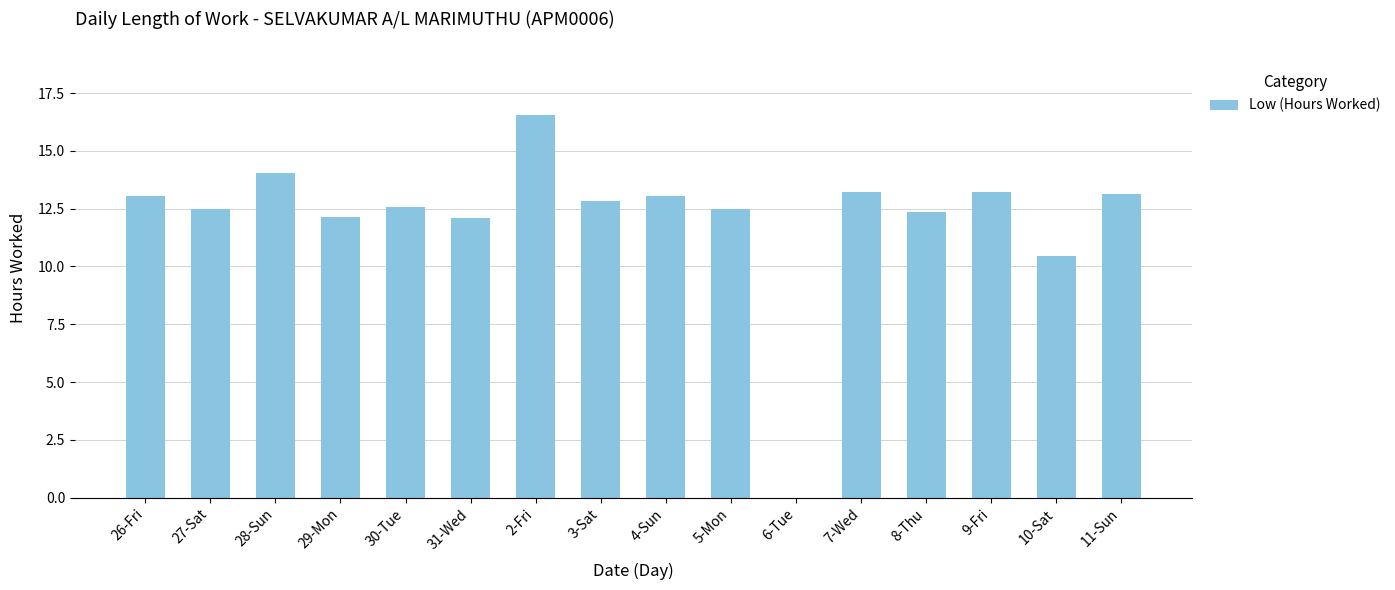

True or false: the data shows 12.1 at 31-Wed.

True